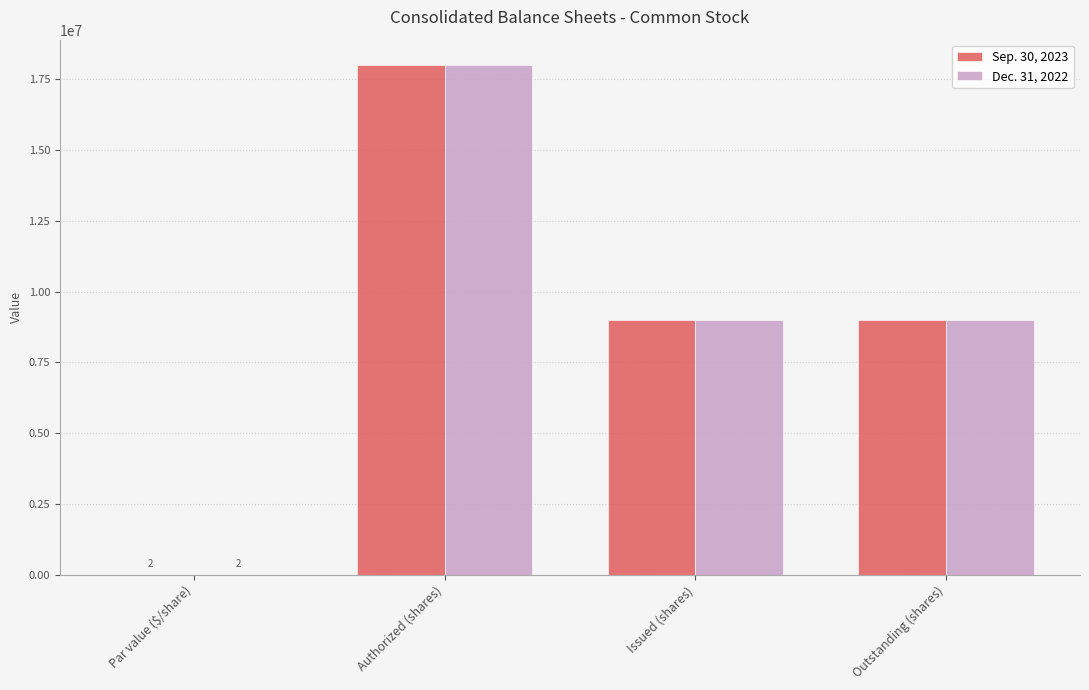

What is the sum of all Sep. 30, 2023 values?

35984336